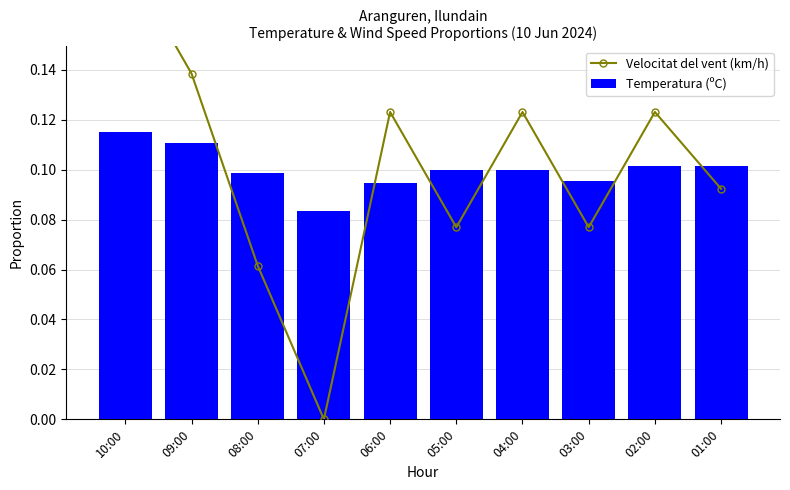

Which series has the largest range (max minus min)?

Velocitat del vent (km/h)